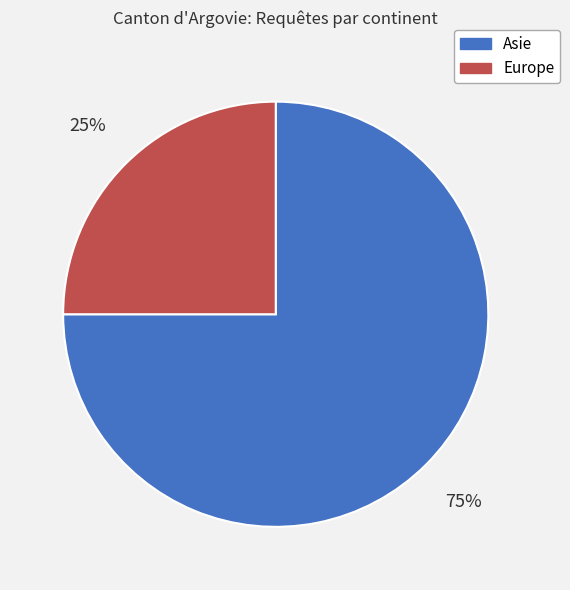

How many segments does this pie chart have?

2